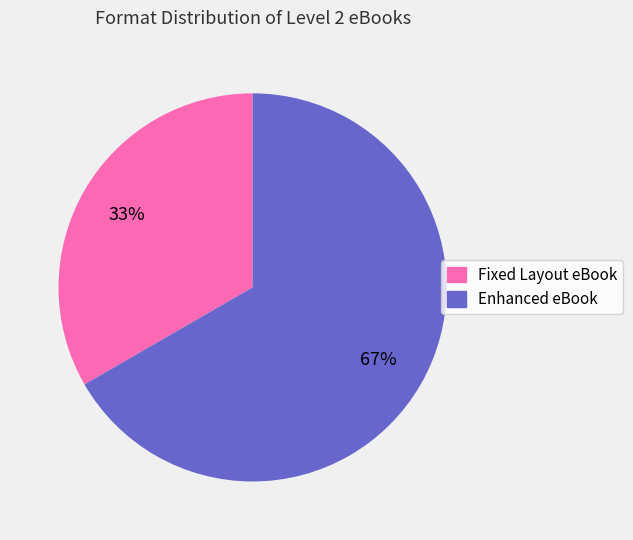

Do Fixed Layout eBook and Enhanced eBook together represent more than half of the pie?

Yes